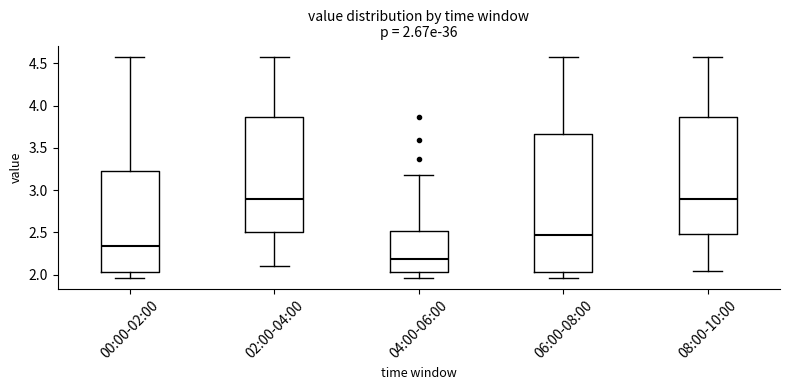

Which box has the lowest median line?

04:00-06:00